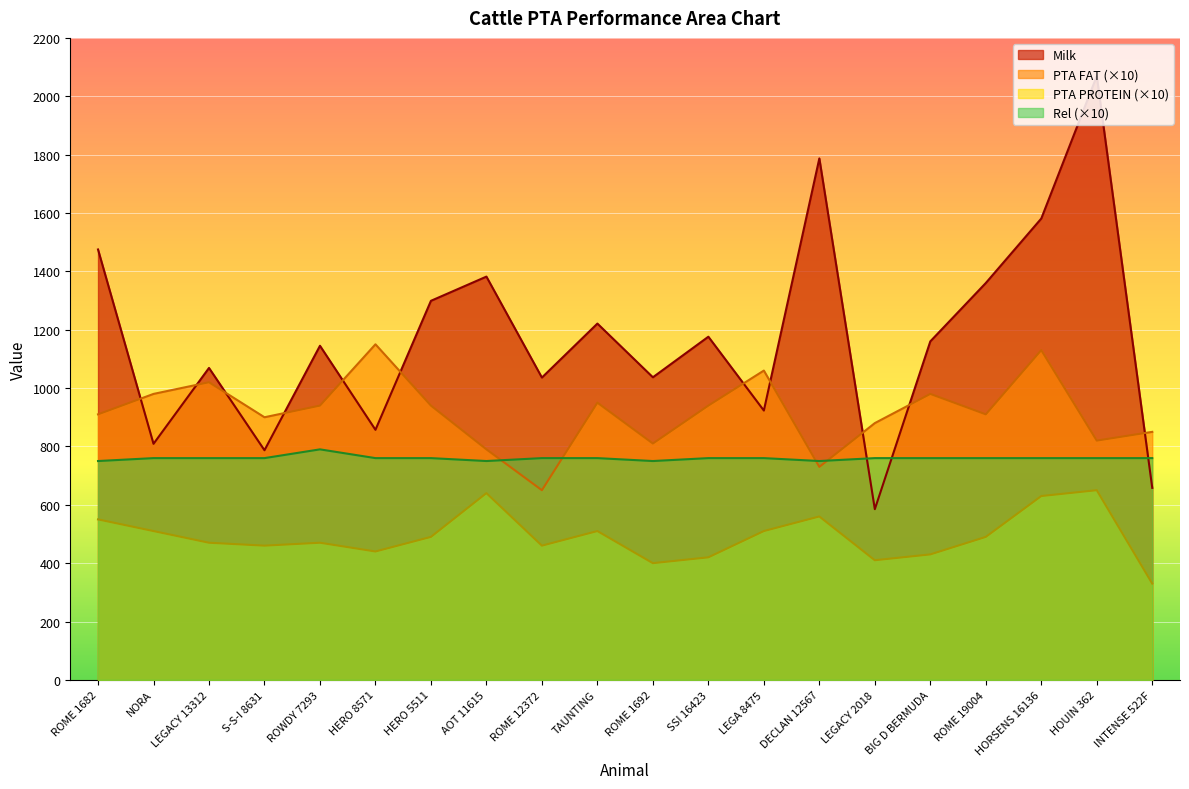

What are all the series names shown in the legend?

Milk, PTA FAT (×10), PTA PROTEIN (×10), Rel (×10)